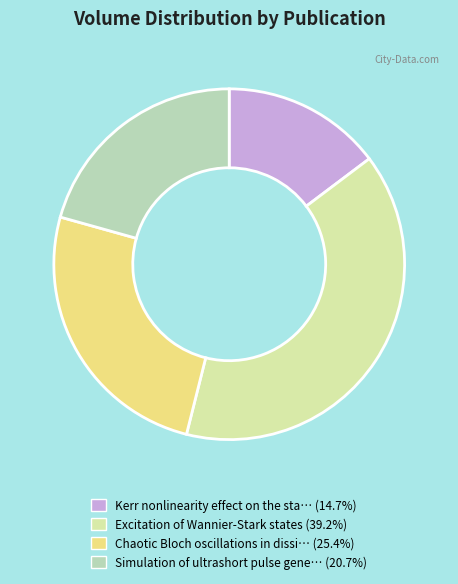

Is there a majority slice in this chart?

No